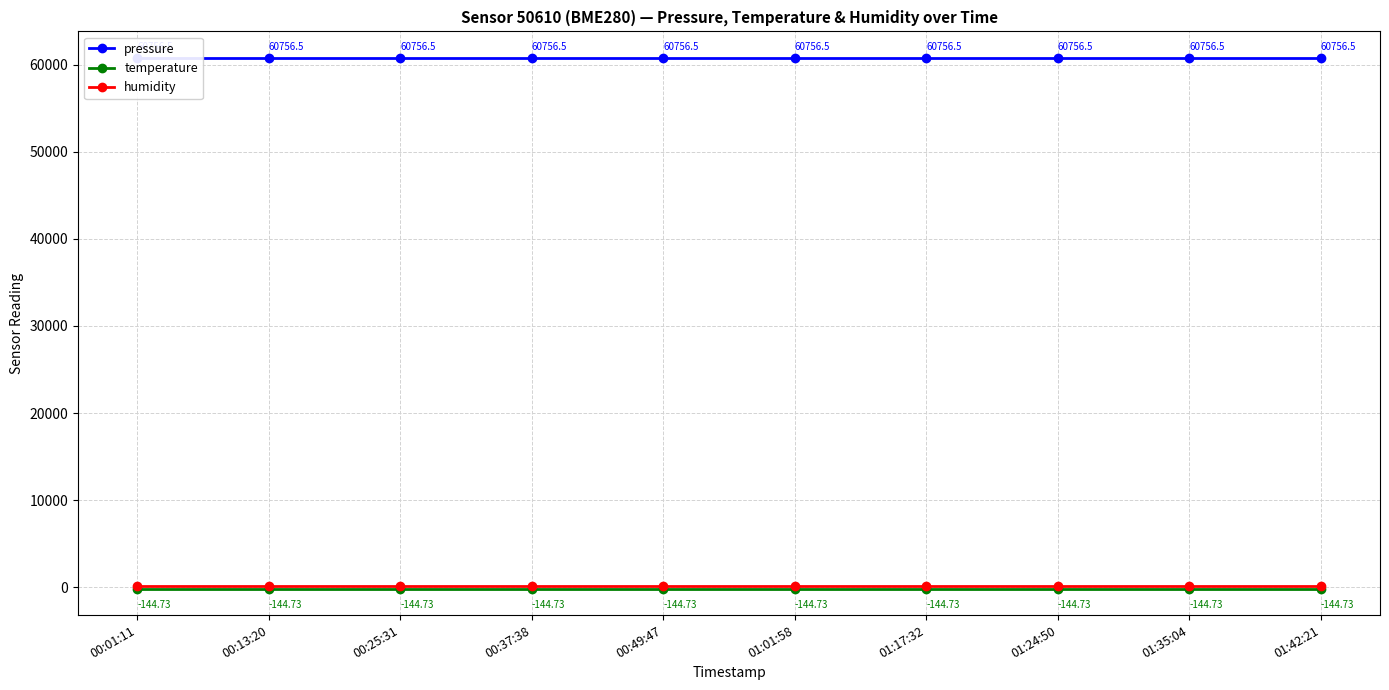

Which category has the highest value in the humidity series?

00:01:11